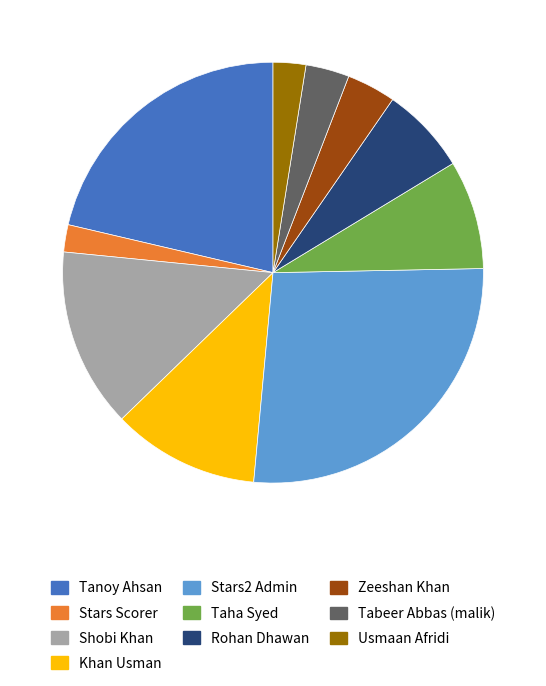

What is the ratio of the value at Taha Syed to the value at Khan Usman?

0.7